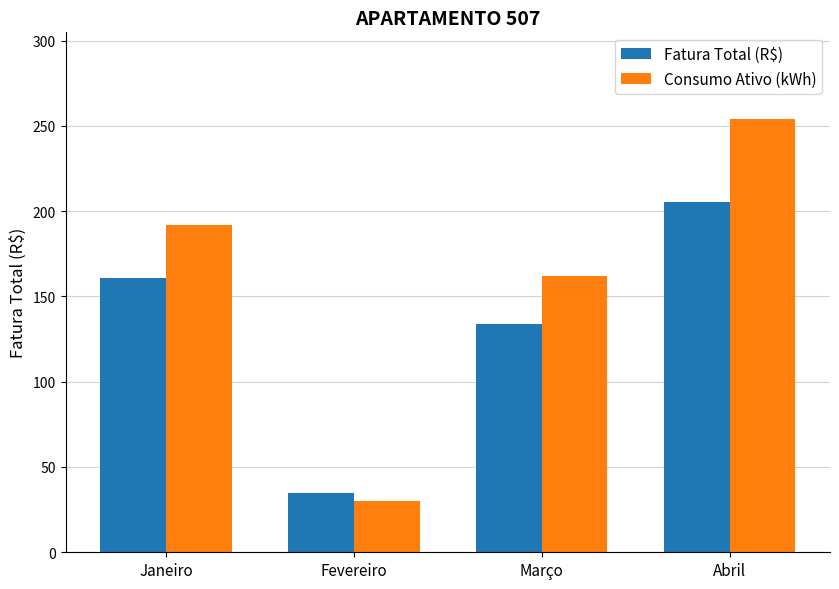

Which series changed the most between Março and Abril?

Consumo Ativo (kWh)